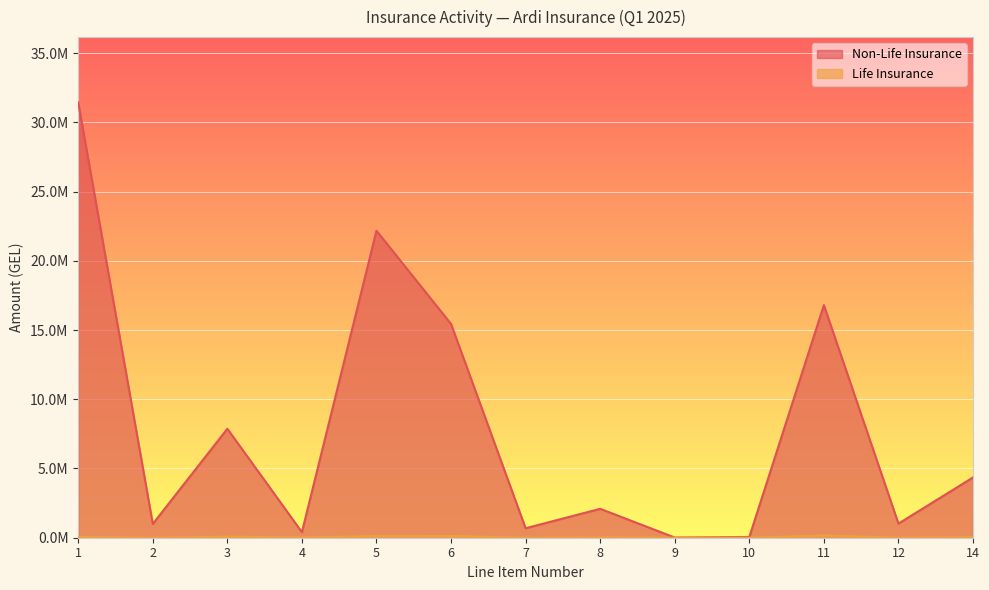

True or false: Non-Life Insurance has a value of 54387.3 at 10.

True